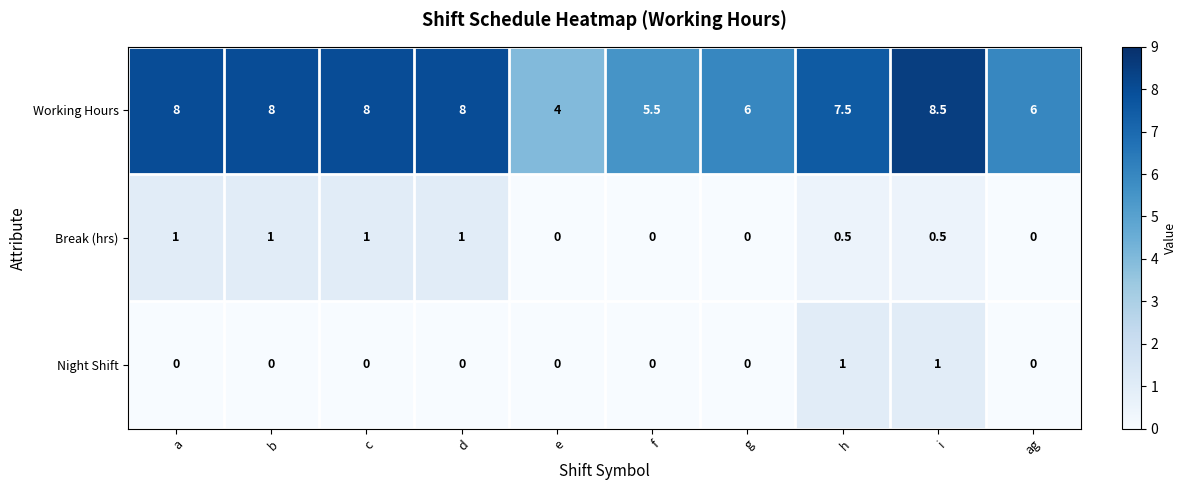

Reading right to left, list all the values displayed in this chart.

Working Hours: 6.0	8.5	7.5	6.0	5.5	4.0	8.0	8.0	8.0	8.0
Break (hrs): 0.0	0.5	0.5	0.0	0.0	0.0	1.0	1.0	1.0	1.0
Night Shift: 0.0	1.0	1.0	0.0	0.0	0.0	0.0	0.0	0.0	0.0